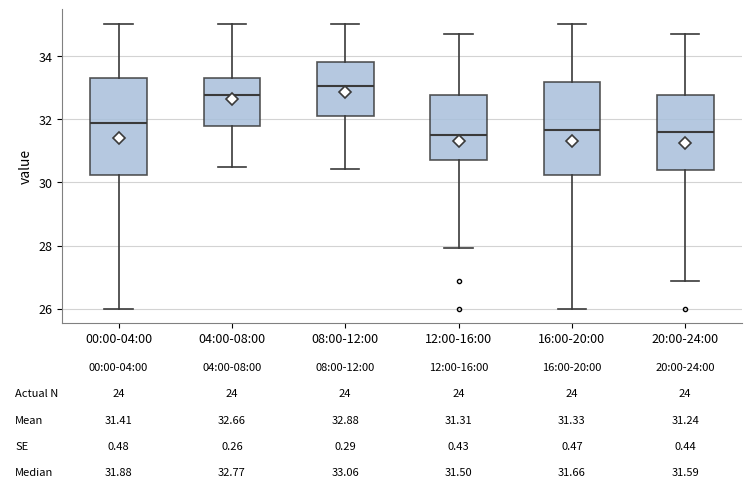

Which box has the highest median line?

08:00-12:00